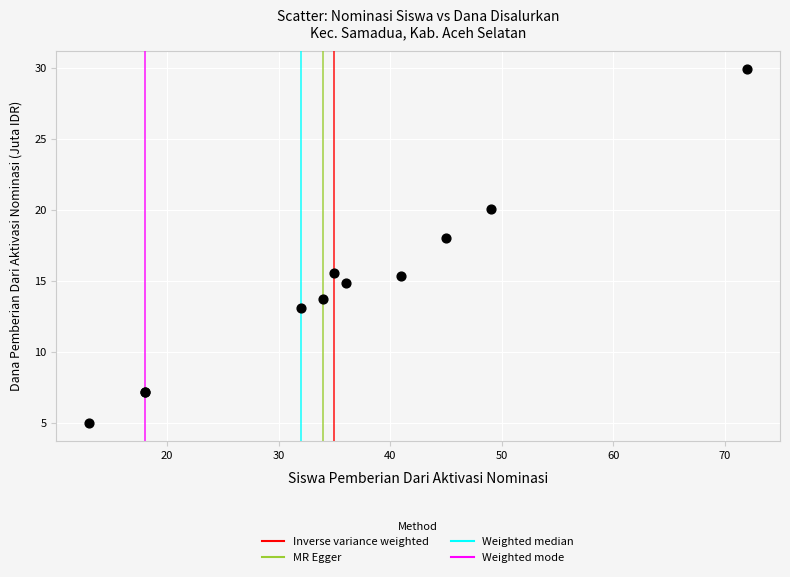

What Y value in the scatter plot is closest to 17?

18.0